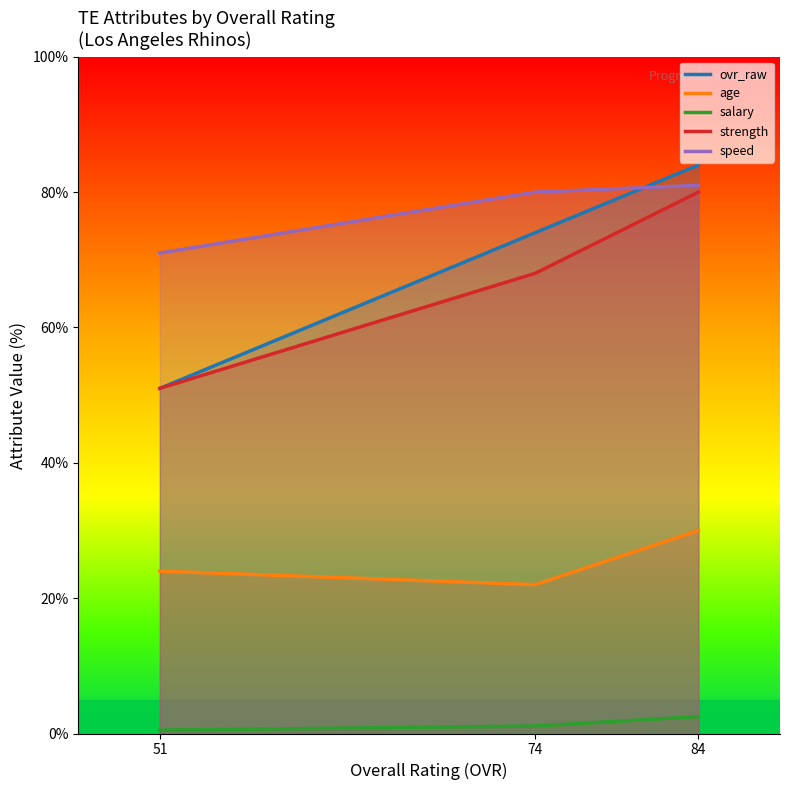

Which series has the largest total across all categories?

speed